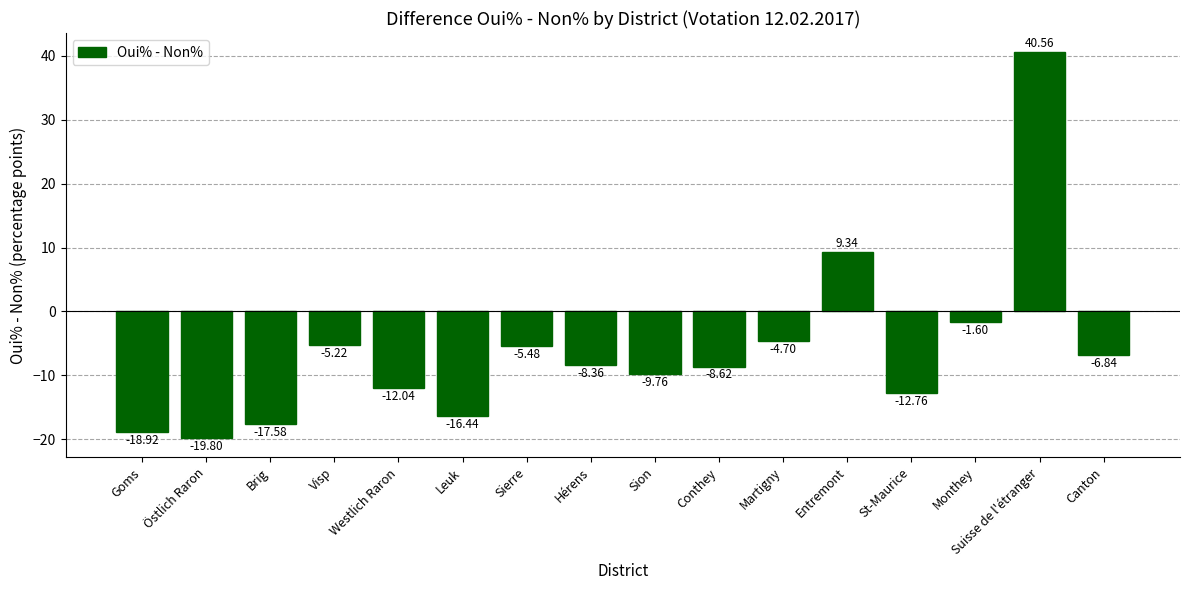

Which category has the lowest value across all series?

Östlich Raron